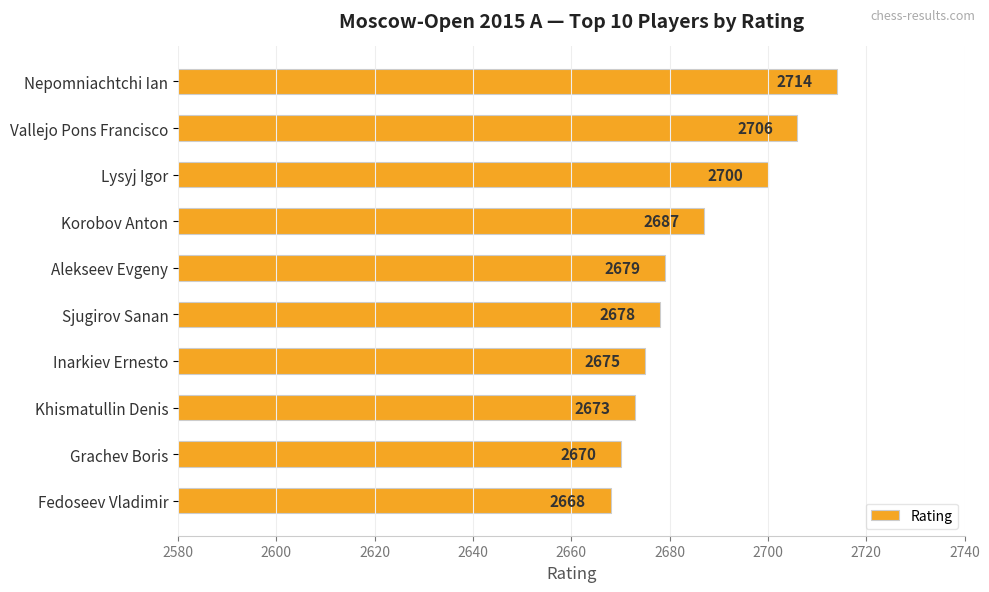

Approximately how many times larger is the value at Sjugirov Sanan compared to Korobov Anton?

1.0